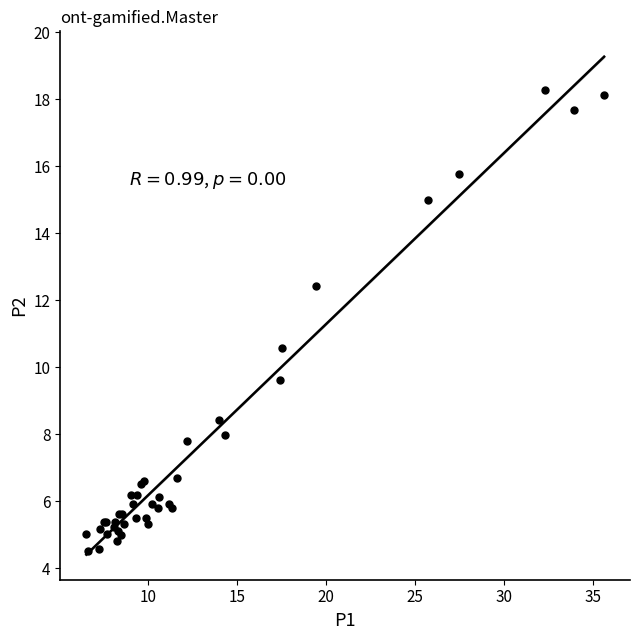

What Y value in the scatter plot is closest to 11?

10.6